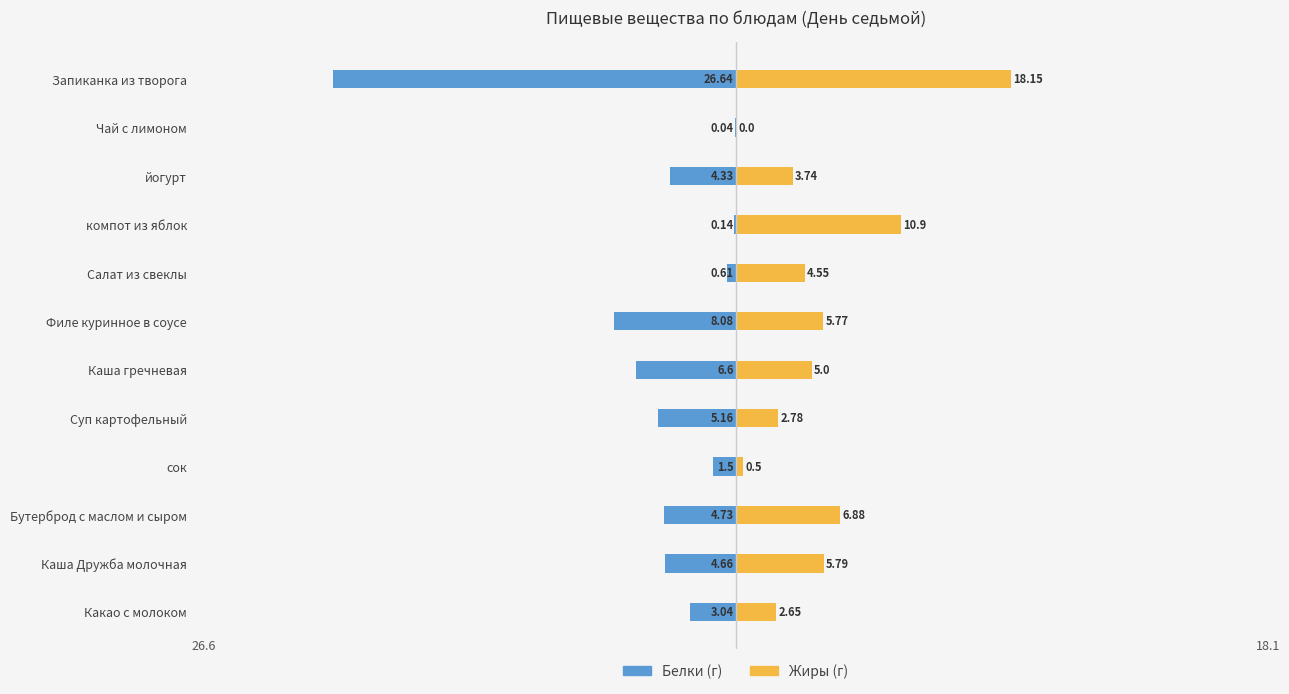

How many bars are there in each group?

2